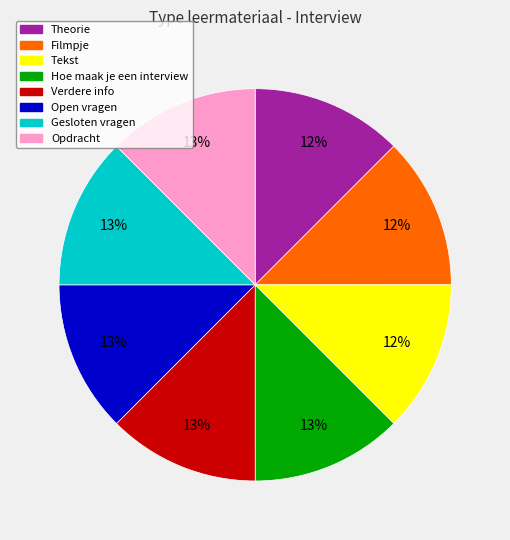

Is it true that Filmpje is 12% of the pie?

True